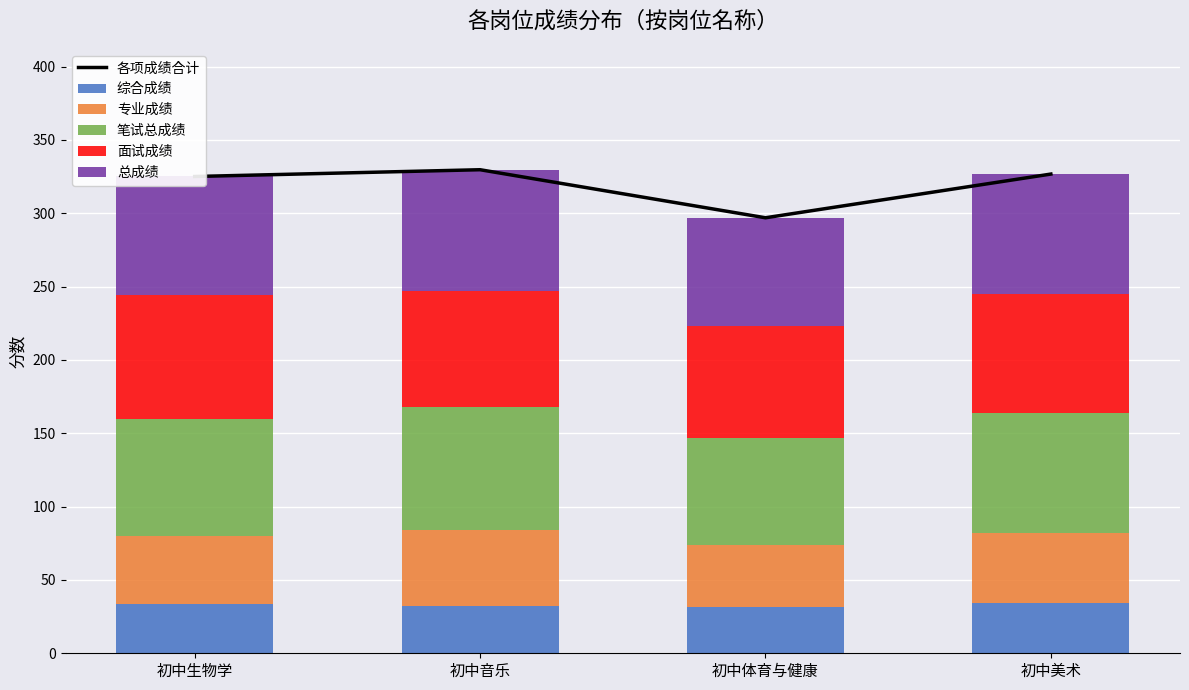

Reading left to right, transcribe all the data shown in this chart.

各项成绩合计: 初中生物学=325.0	初中音乐=329.6	初中体育与健康=296.9	初中美术=326.7
综合成绩: 初中生物学=33.5	初中音乐=32.5	初中体育与健康=31.5	初中美术=34.0
专业成绩: 初中生物学=46.5	初中音乐=51.5	初中体育与健康=42.0	初中美术=48.0
笔试总成绩: 初中生物学=80.0	初中音乐=84.0	初中体育与健康=73.5	初中美术=82.0
面试成绩: 初中生物学=84.2	初中音乐=78.7	初中体育与健康=75.9	初中美术=80.9
总成绩: 初中生物学=80.8	初中音乐=82.9	初中体育与健康=74.0	初中美术=81.8